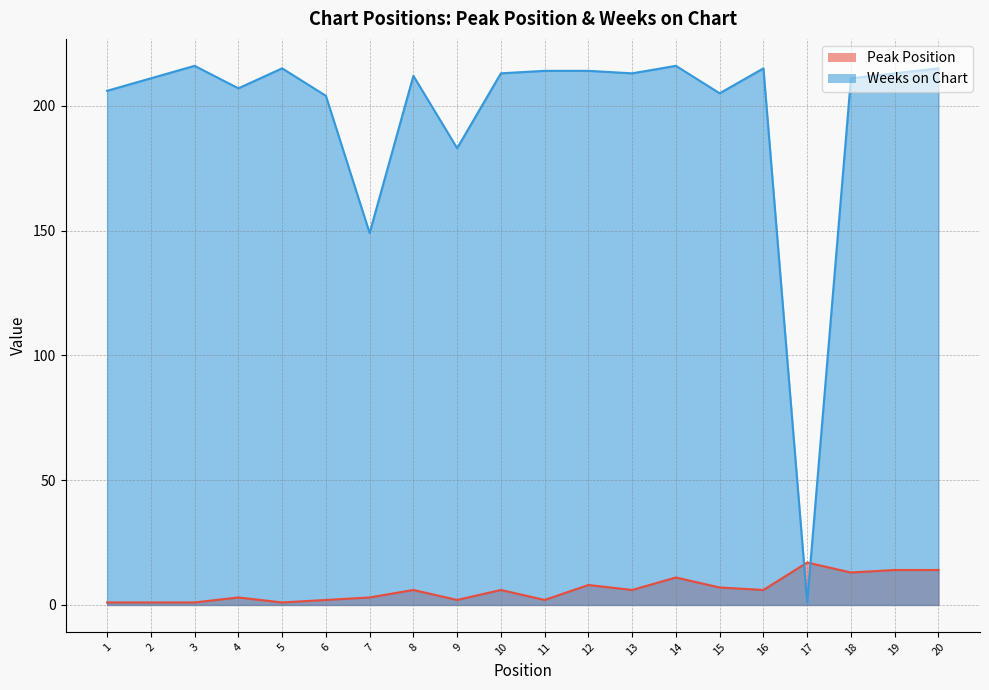

List the labels in order of Weeks on Chart value, smallest first.

17, 7, 9, 6, 15, 1, 4, 2, 18, 8, 10, 13, 19, 11, 12, 5, 16, 20, 3, 14